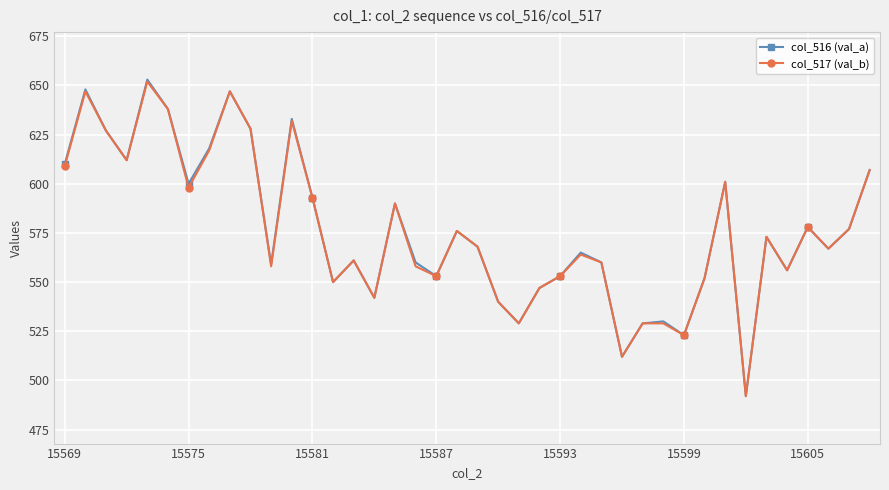

At how many categories does at least one series exceed 641?

3